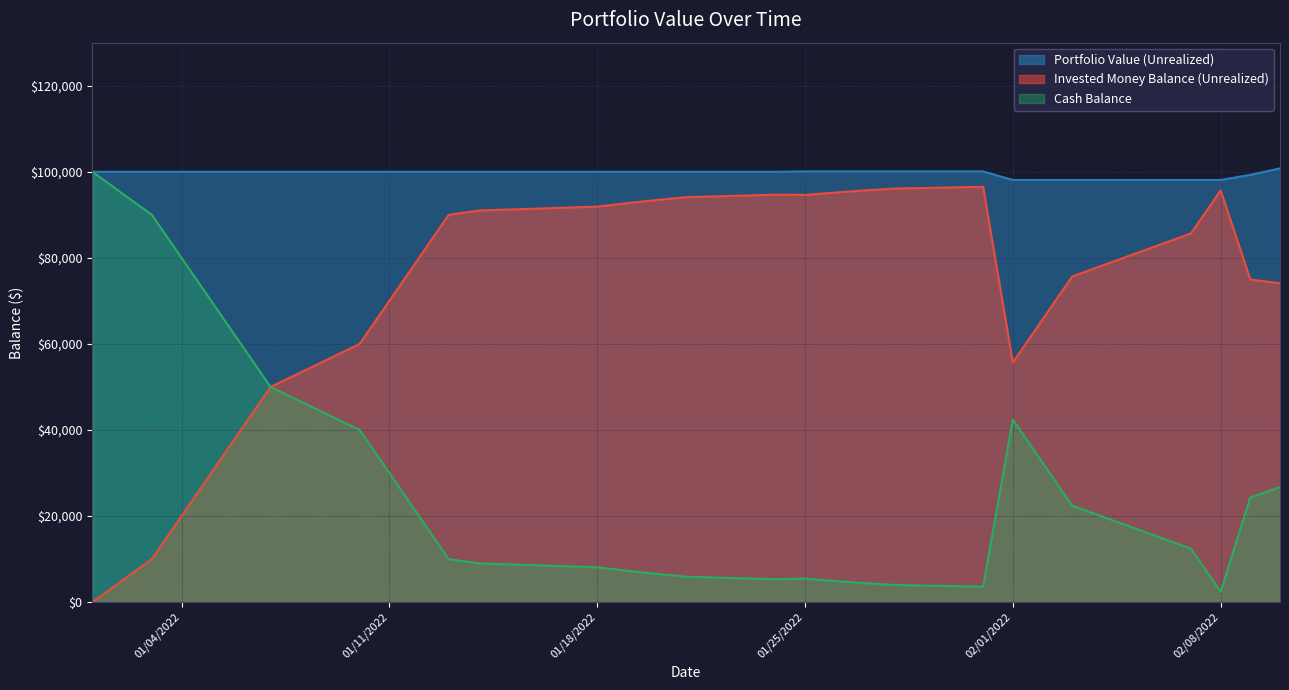

Which series has the largest total across all categories?

Portfolio Value (Unrealized)